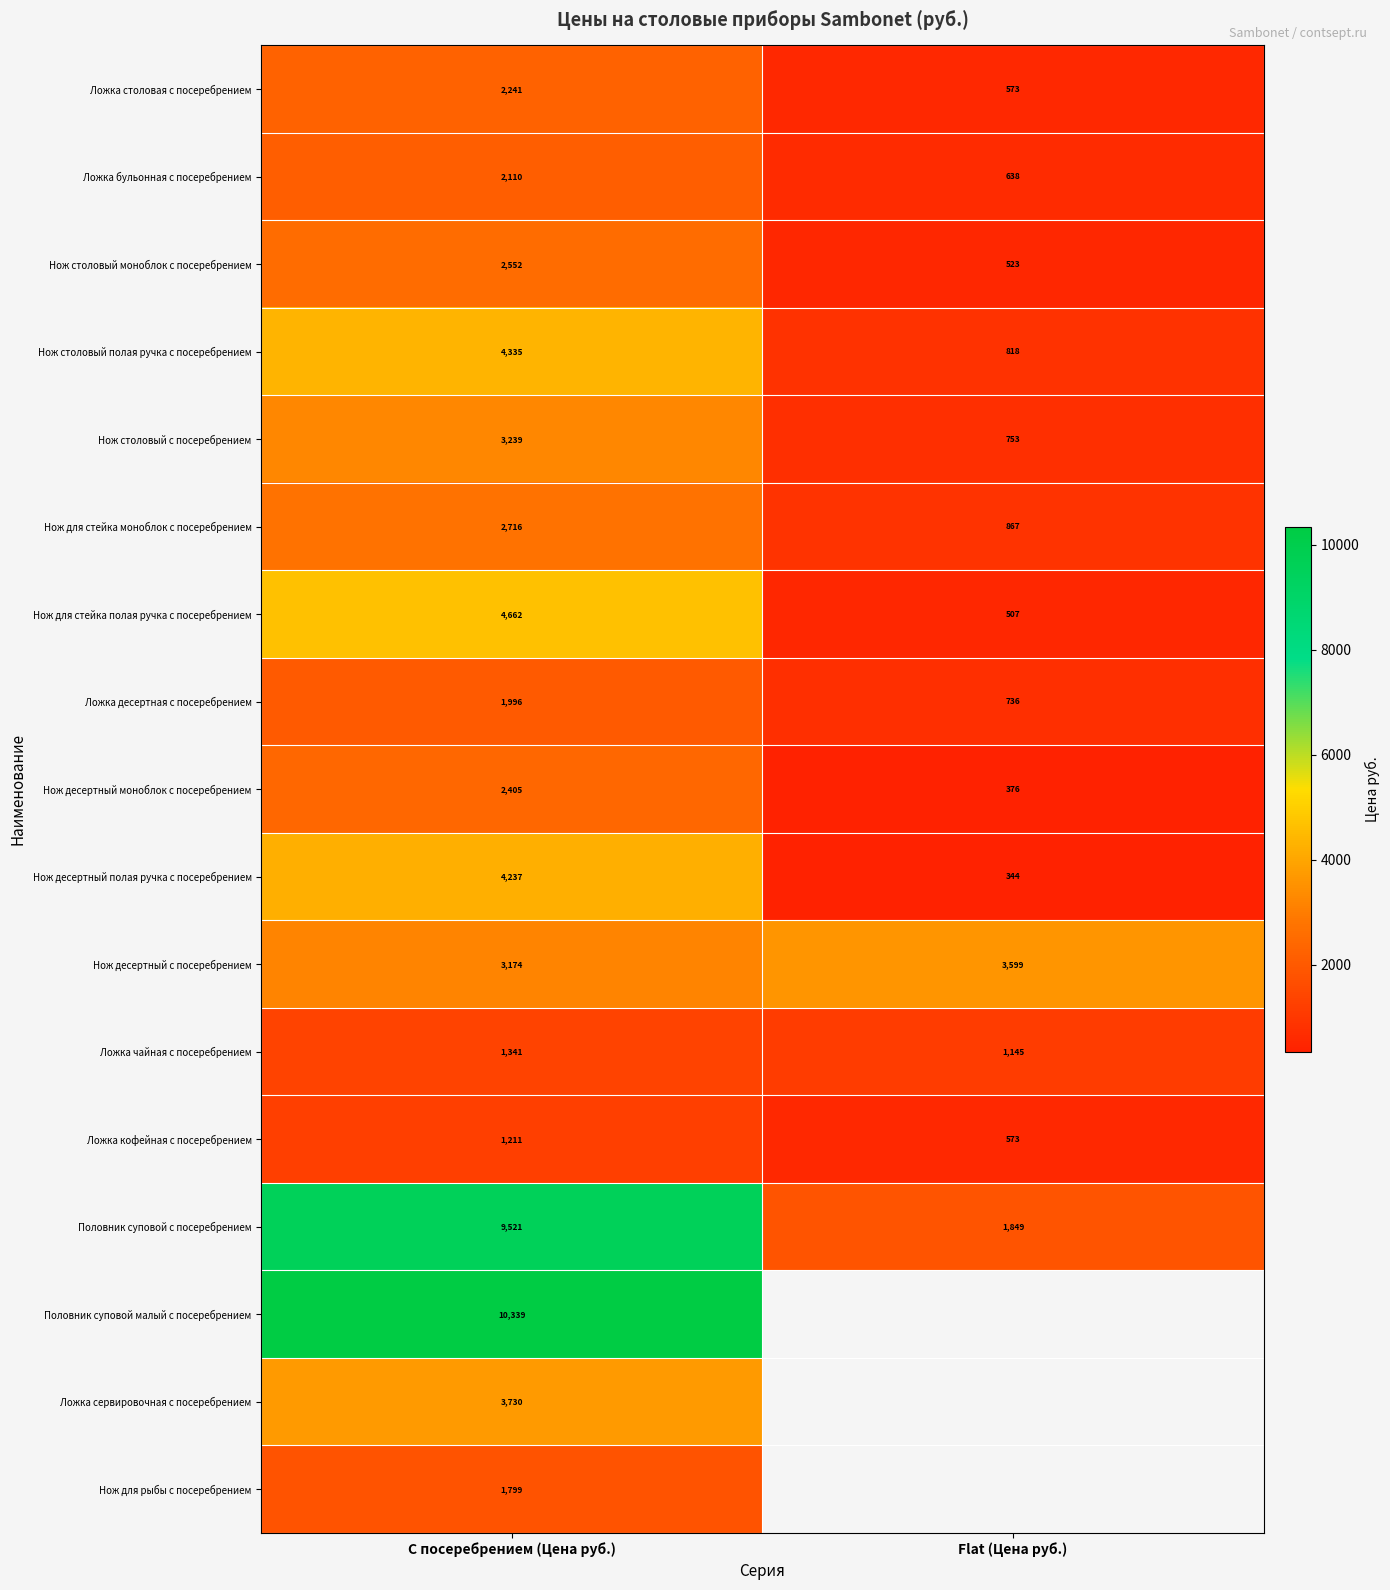

Rank the categories by Нож для стейка моноблок с посеребрением value from lowest to highest.

Flat (Цена руб.), С посеребрением (Цена руб.)